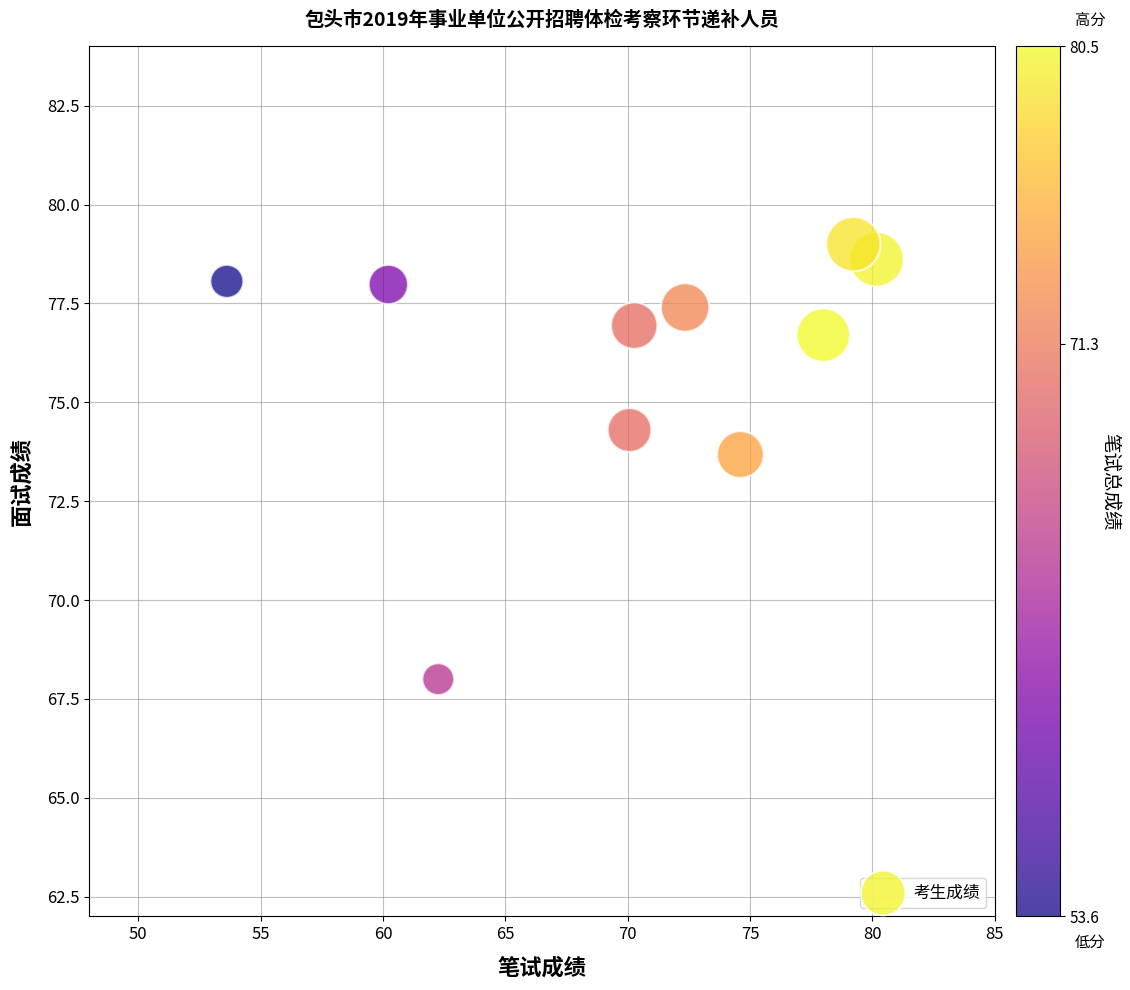

What Y value in the scatter plot is closest to 73?

73.7